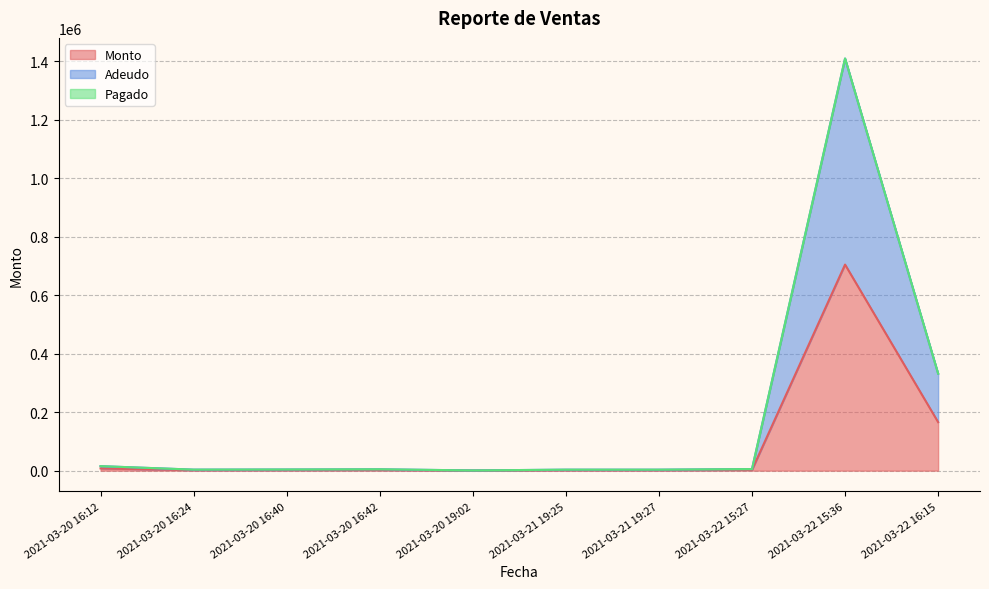

Which series changed the most between 2021-03-22 15:36 and 2021-03-22 16:15?

Adeudo